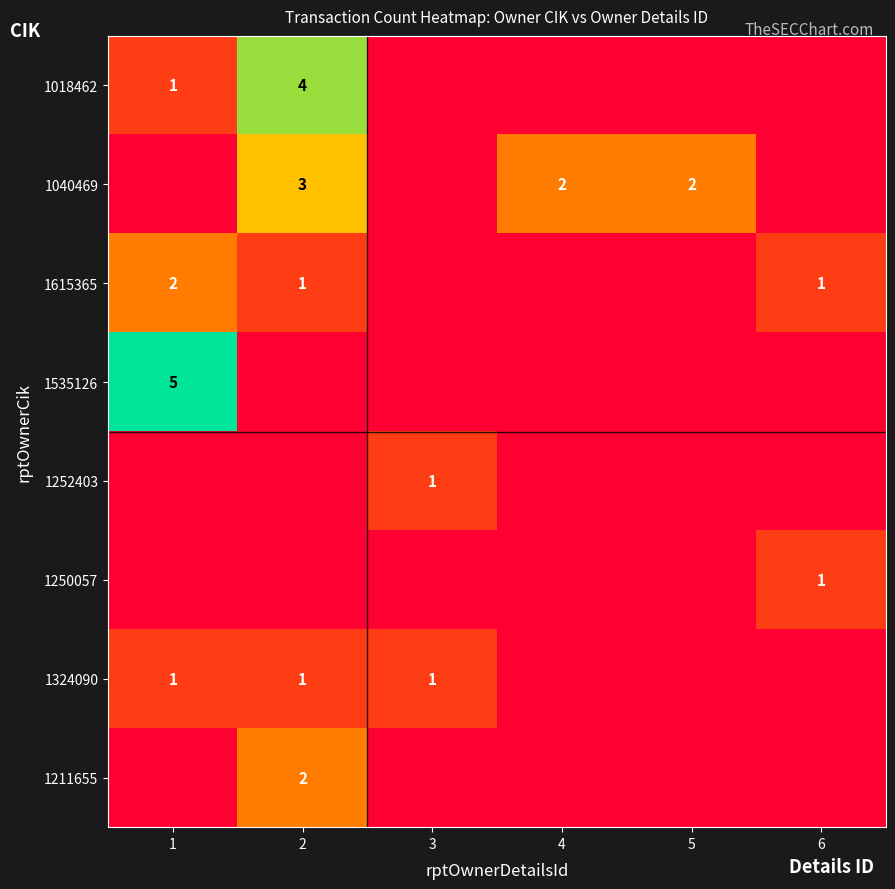

The 1535126 series shows 8 at 1. True or false?

False